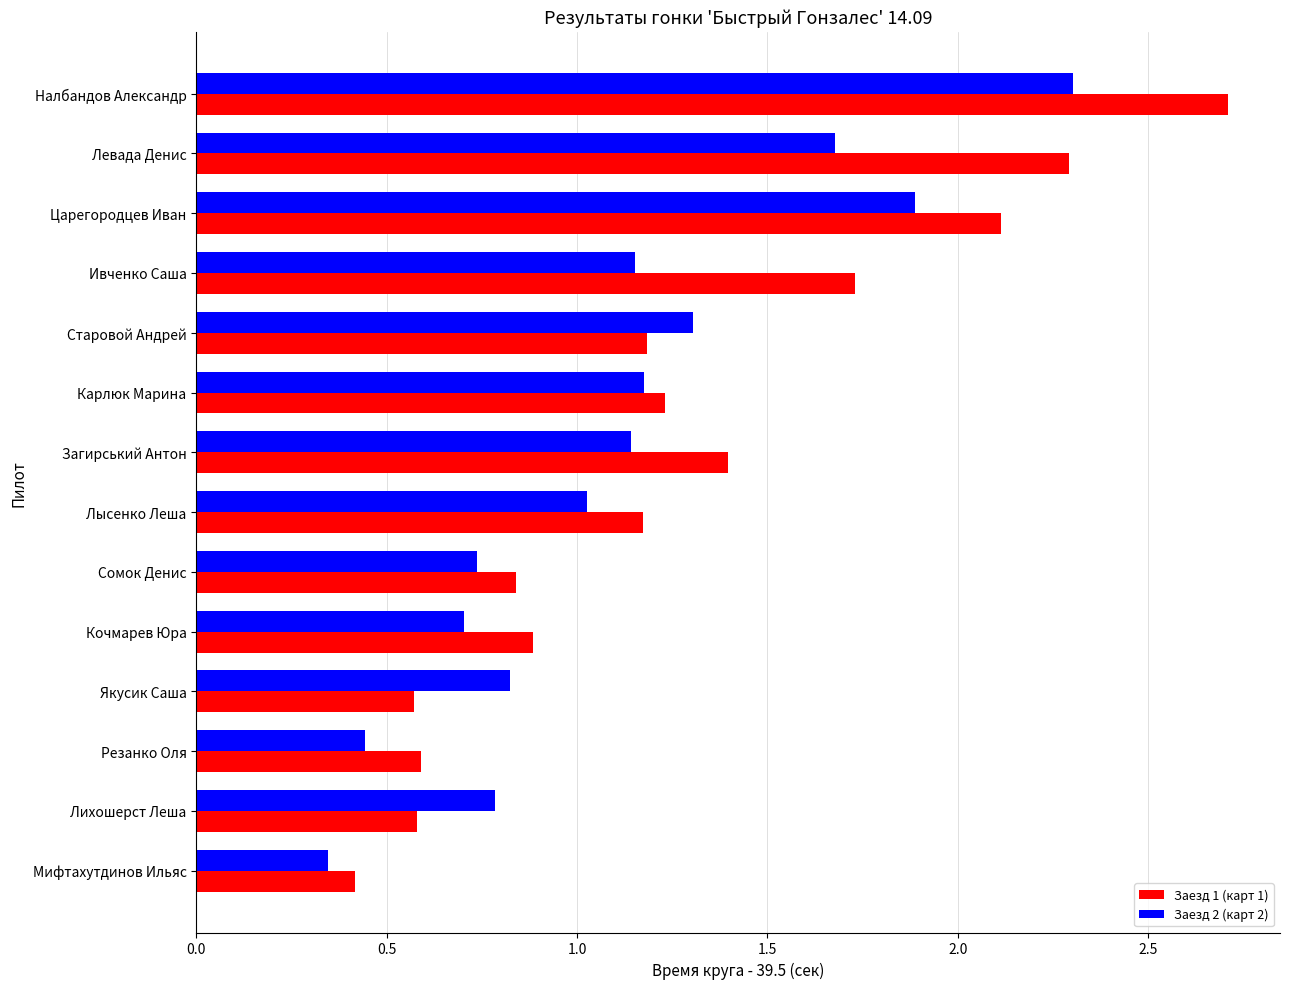

What is the sum of all Заезд 1 (карт 1) values?

17.7